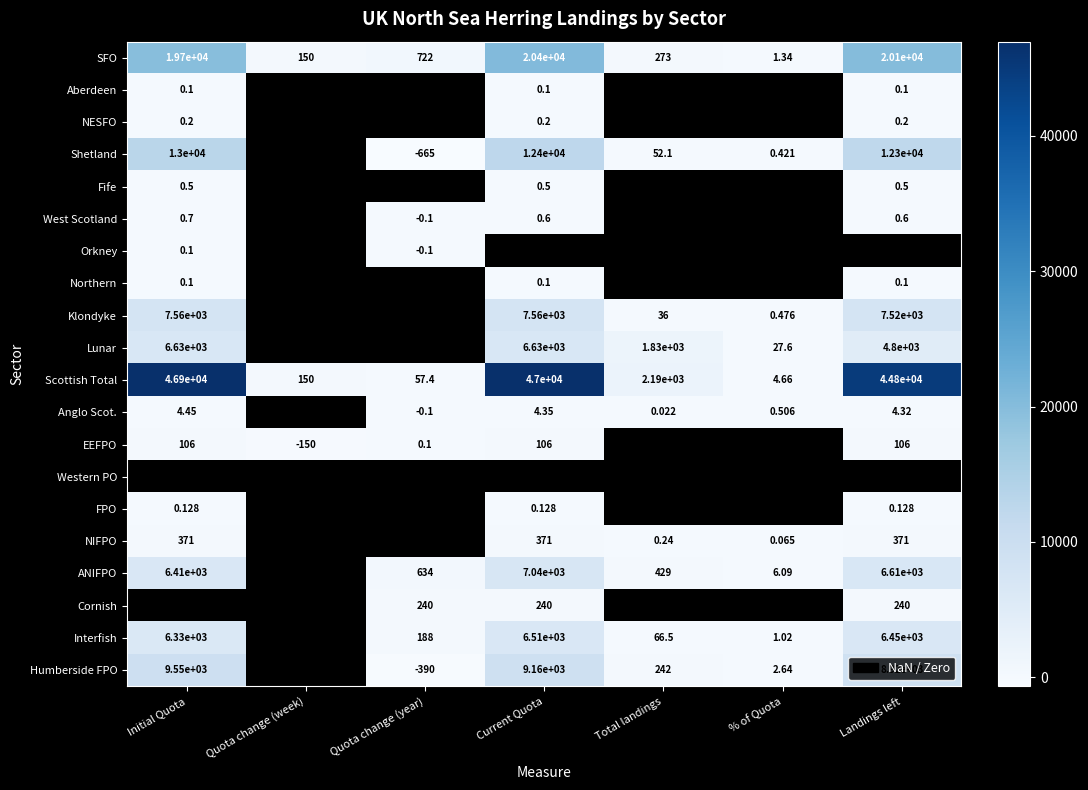

How many distinct data groups are displayed?

20